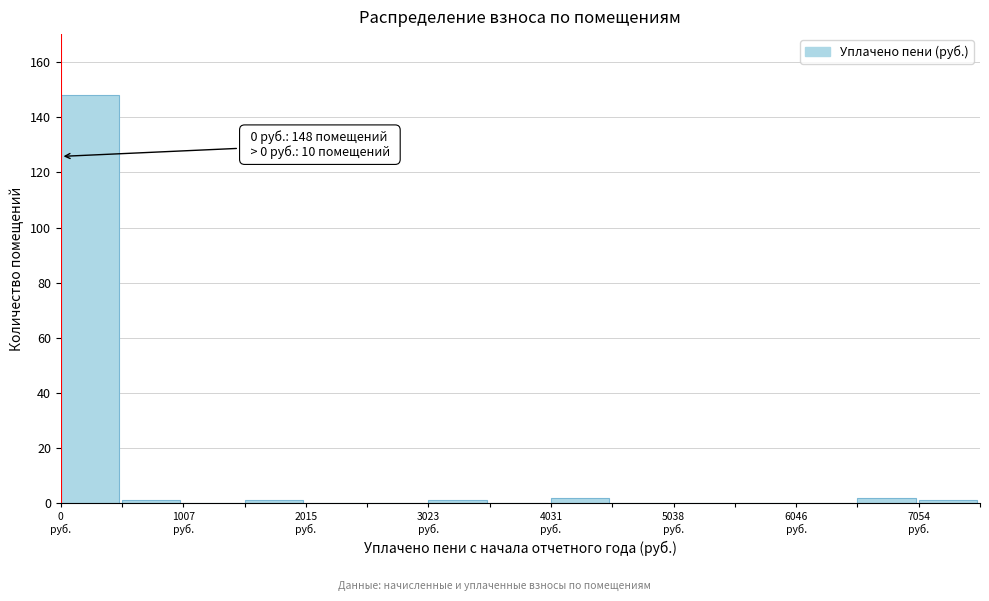

Around what value on the x-axis is the tallest bar? Give the approximate position of its centre, as read against the axis.

200